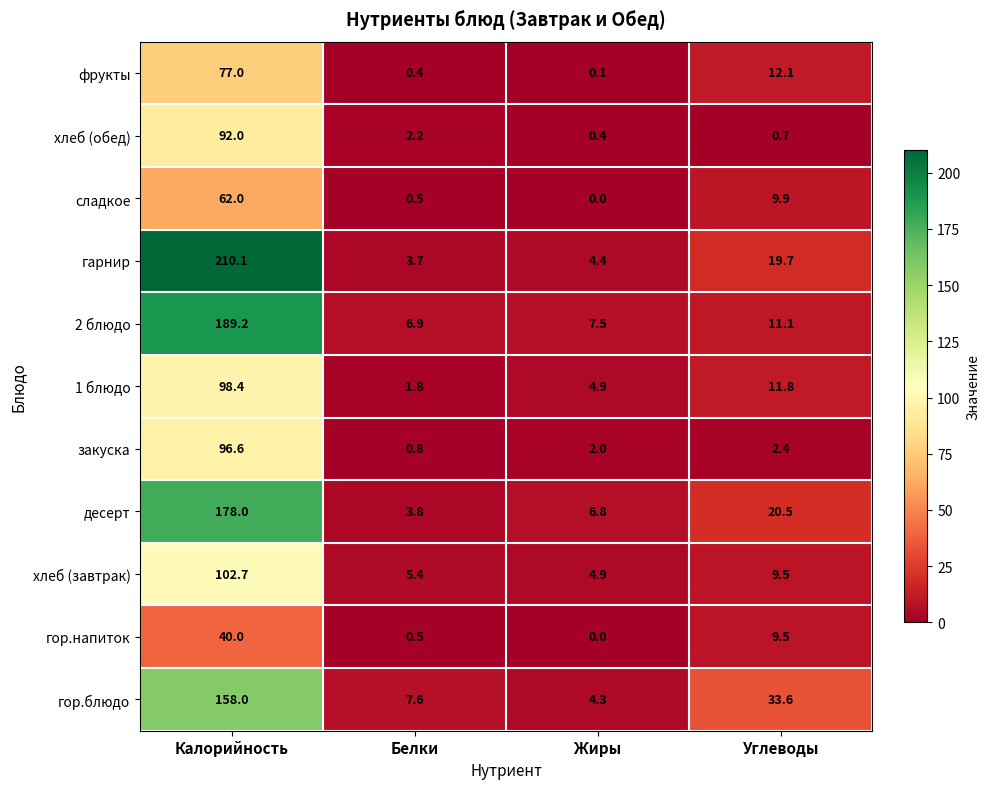

What is the difference between the highest and lowest values at Белки?

7.2